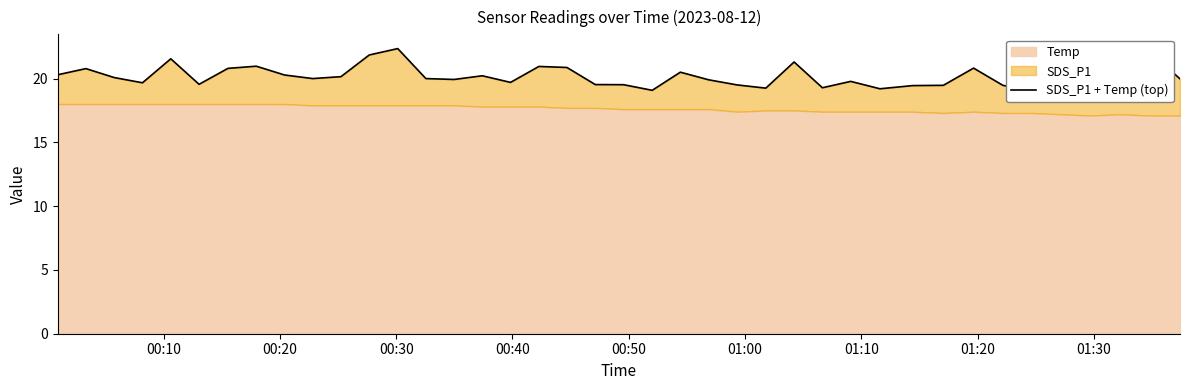

Does the chart display data point markers on the line(s)?

No